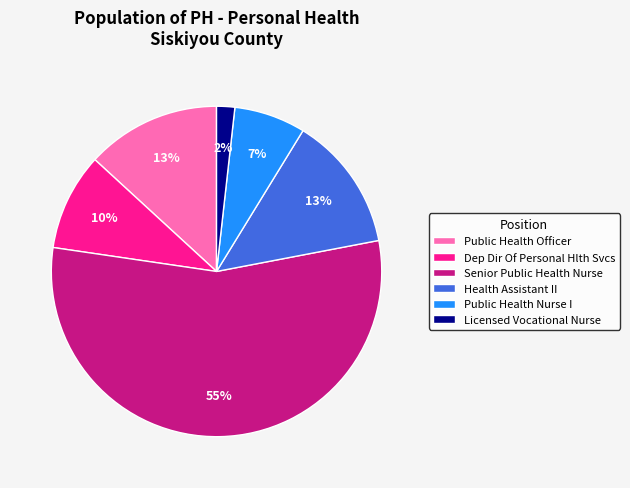

To the nearest percent, what percentage of the pie is Licensed Vocational Nurse?

2%